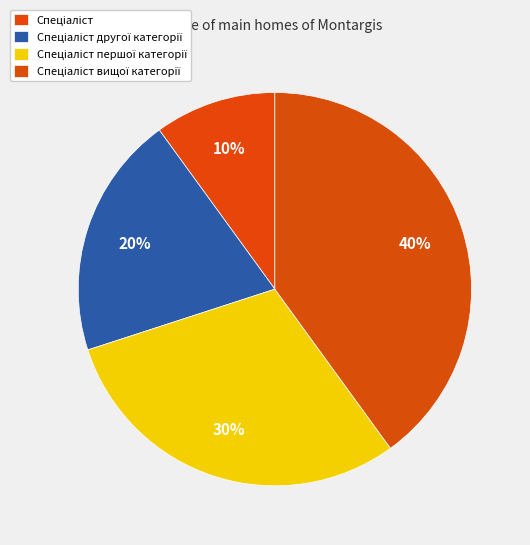

The Спеціаліст вищої категорії slice represents 53% of the pie. True or false?

False